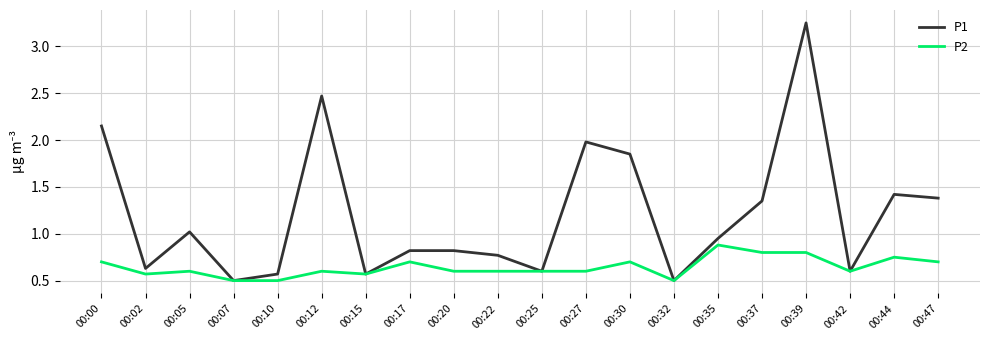

What is the total value across all series at 00:37?

2.2